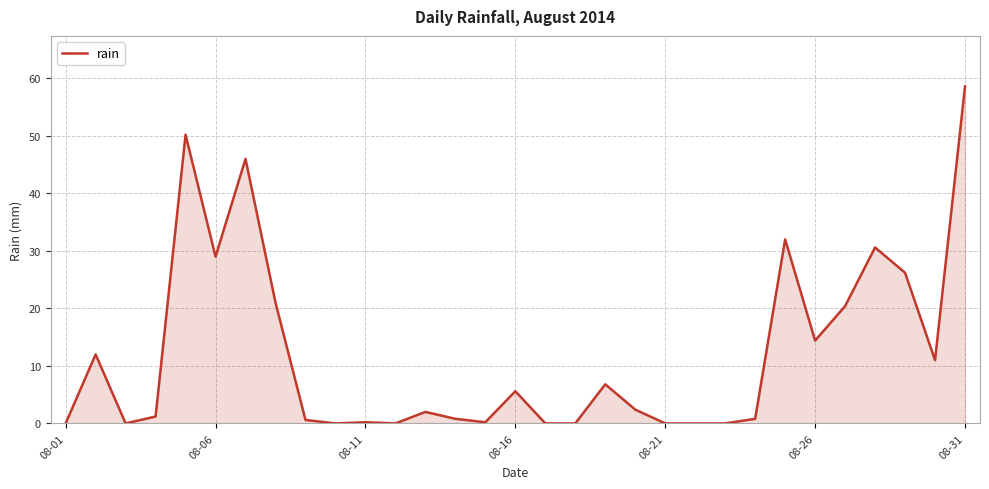

What is the greatest value displayed?

58.6